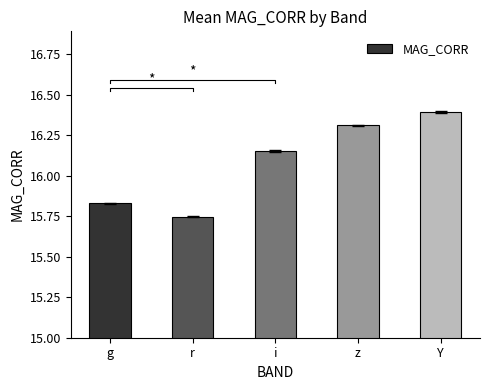

Approximately how many times larger is the value at i compared to z?

1.0